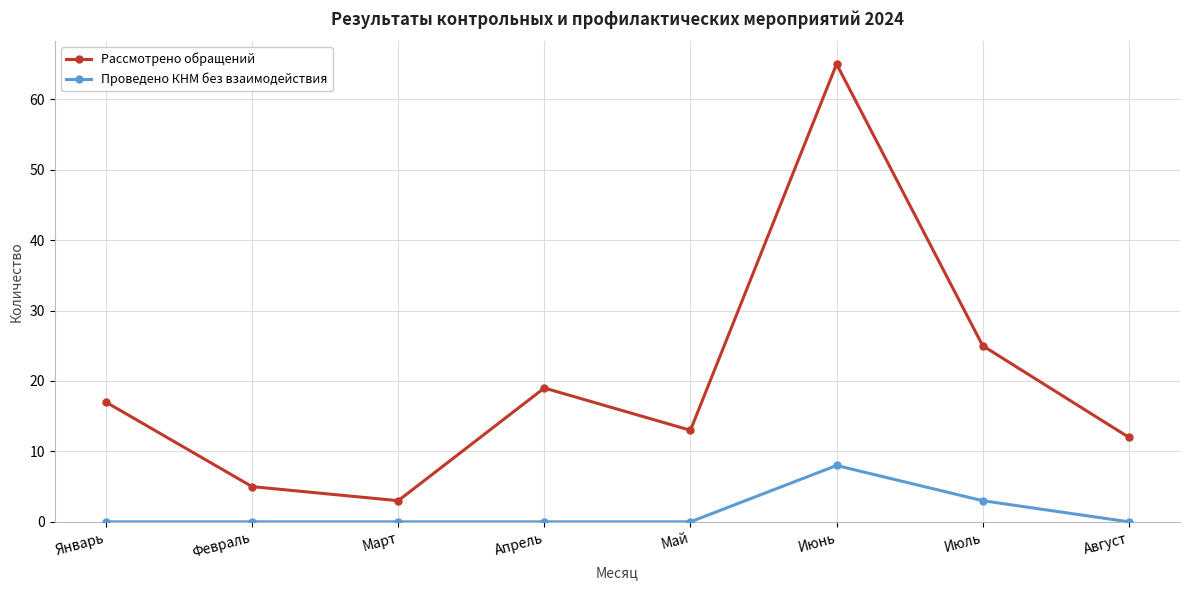

The value of Рассмотрено обращений at Февраль is 8. True or false?

False